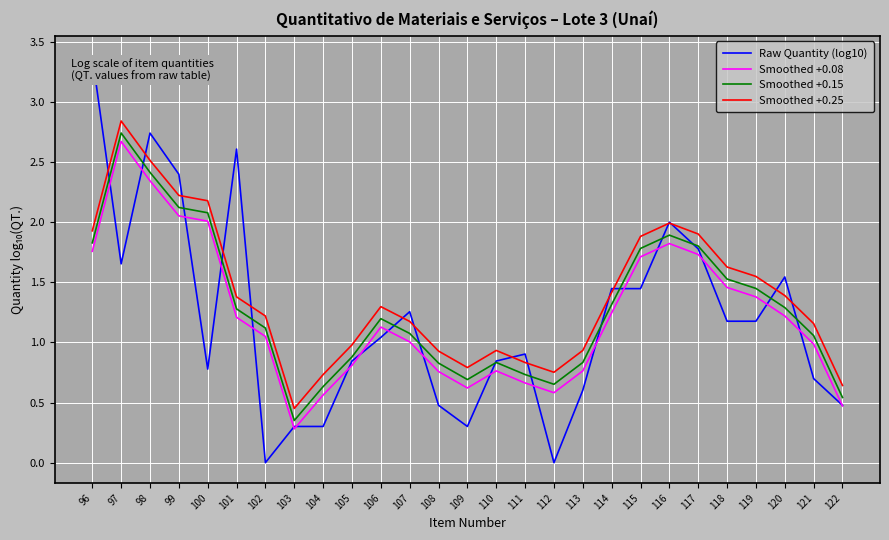

How many series are shown in this chart?

4